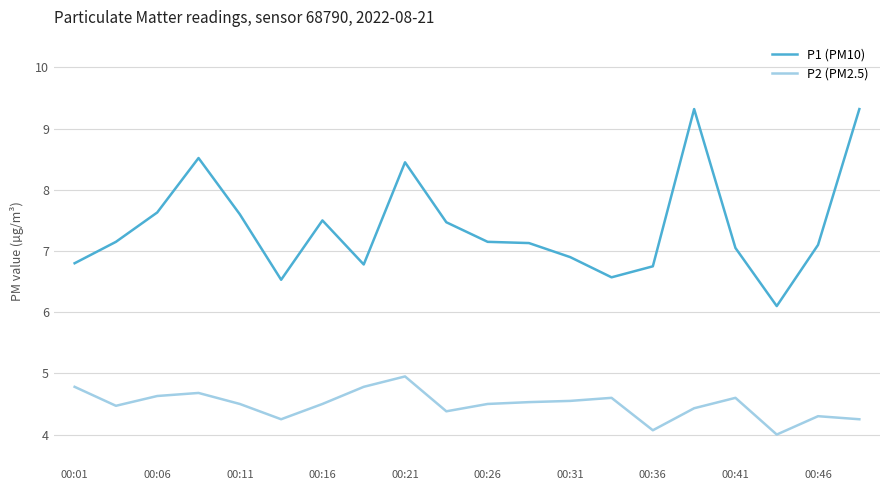

List the series in order of their peak value, lowest first.

P2 (PM2.5), P1 (PM10)